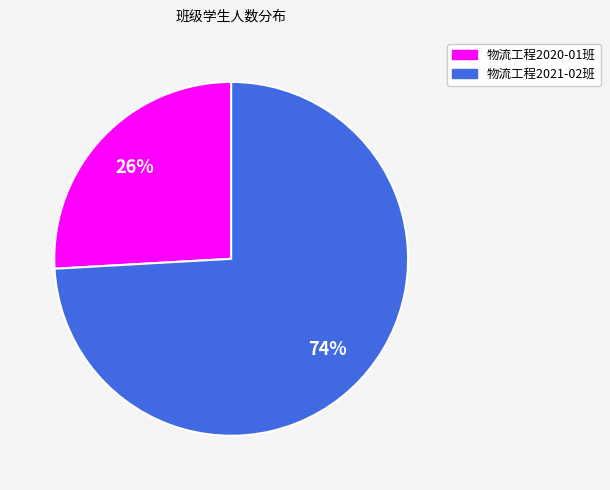

Is it true that 物流工程2021-02班 is 74% of the pie?

True